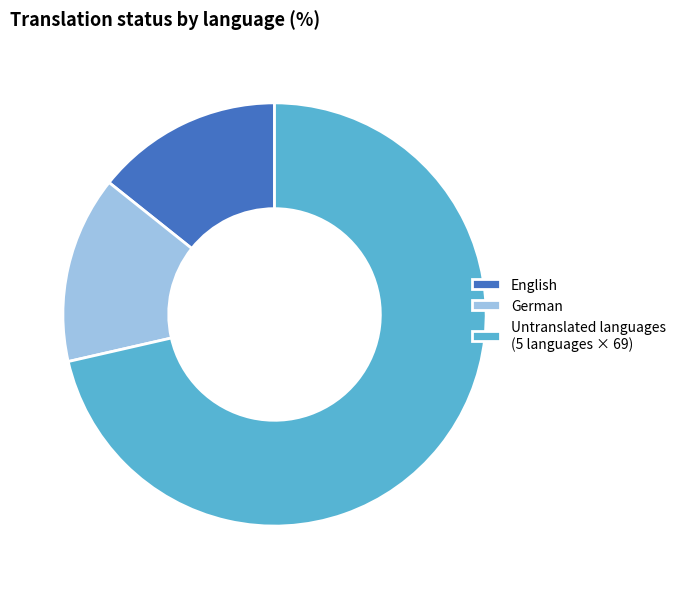

Which has a higher value, German or Untranslated languages (5 languages × 69)?

Untranslated languages (5 languages × 69)